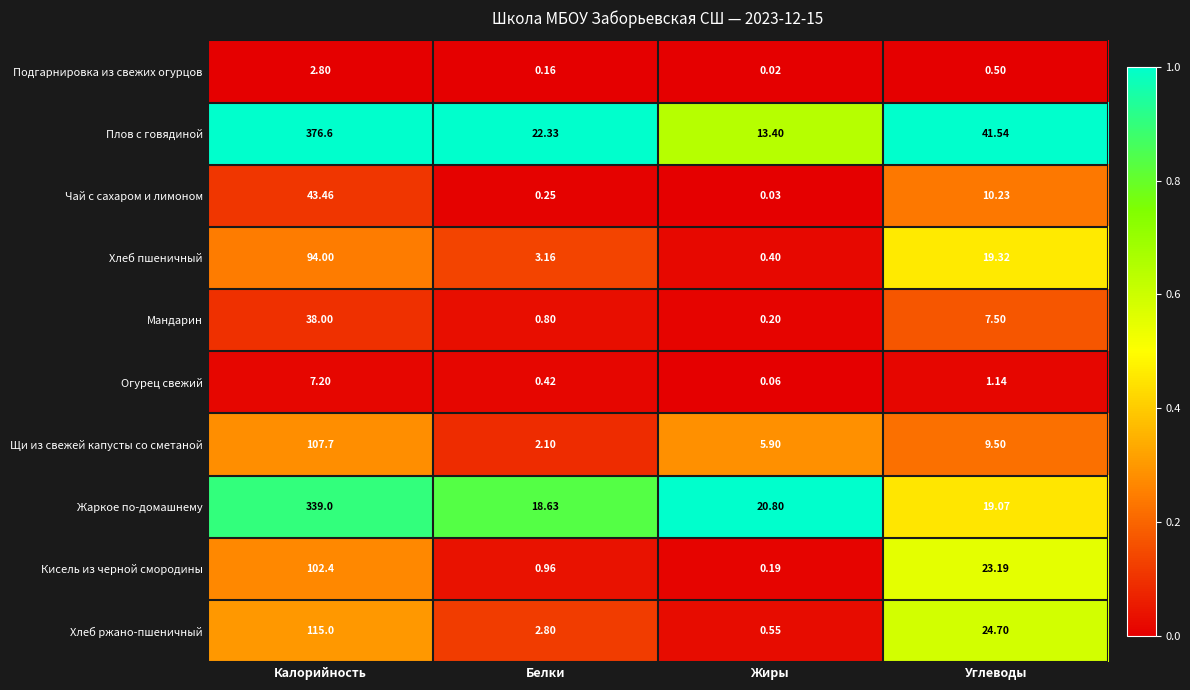

Which category has the lowest value in the Кисель из черной смородины series?

Жиры